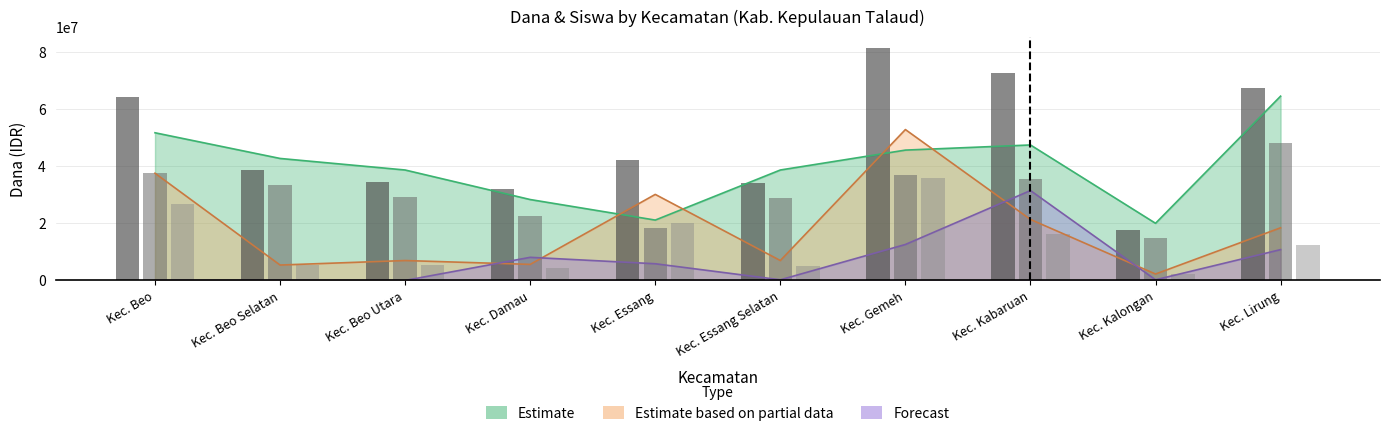

What is the approximate value of Siswa Disalurkan at Kec. Gemeh, to the nearest 100?

81300000